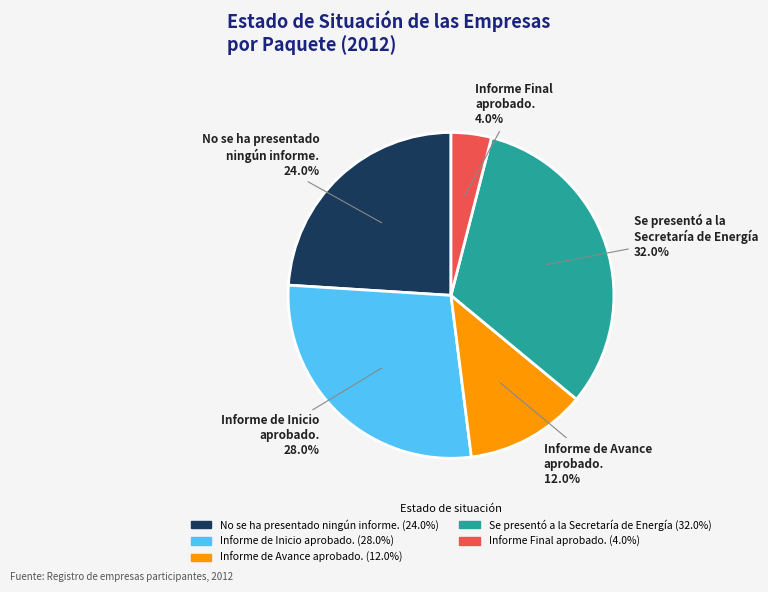

Which category has the biggest portion of the pie?

Se presentó a la Secretaría de Energía